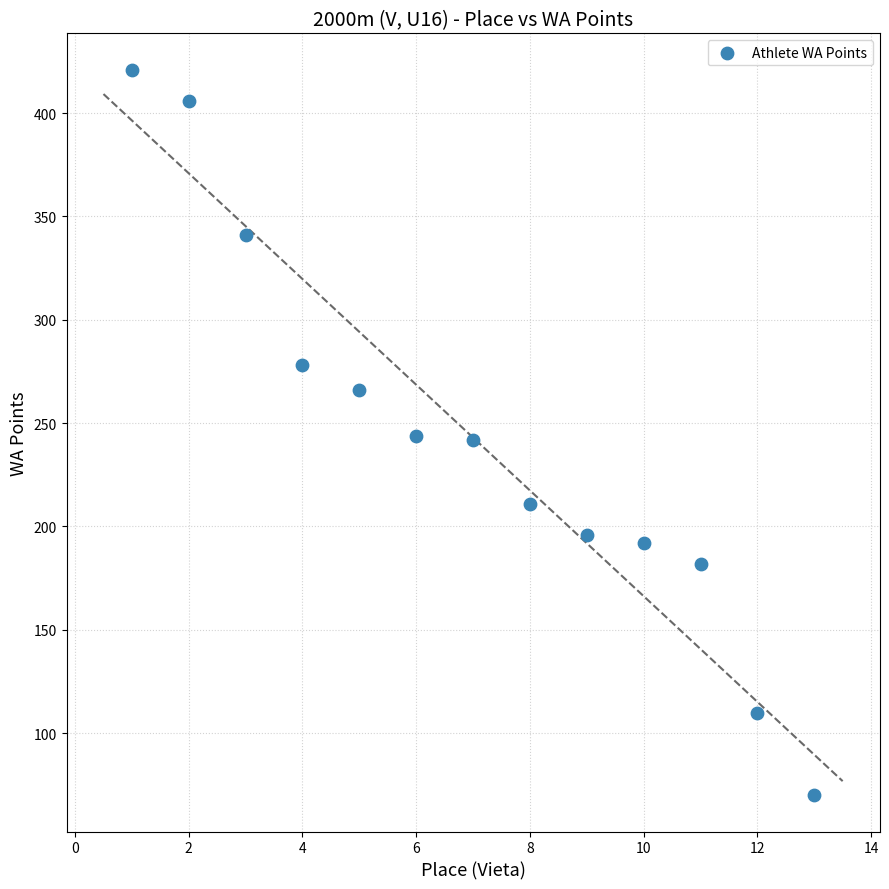

What is the range of X values (max minus min)?

12